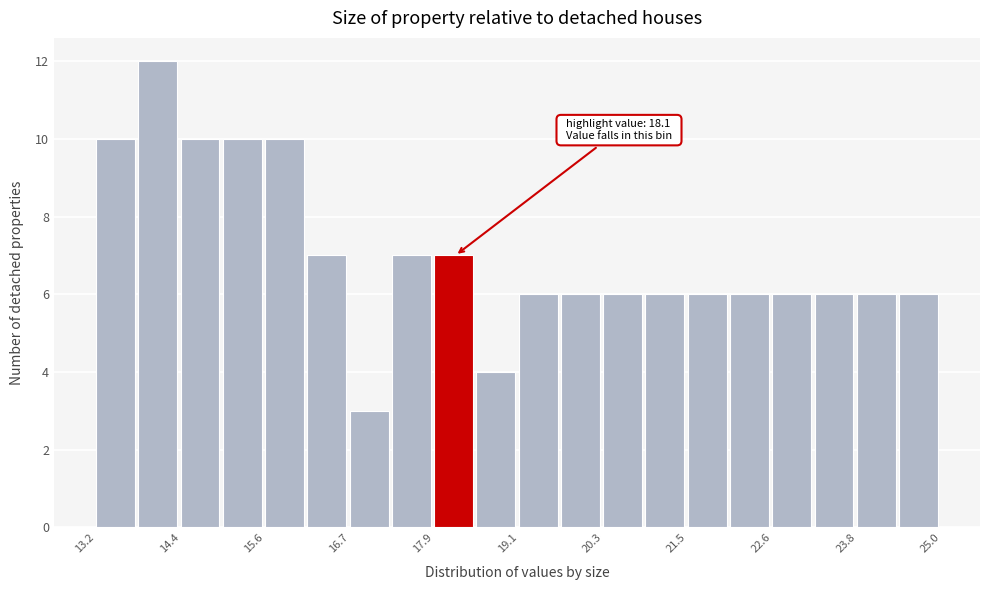

Around what value on the x-axis is the tallest bar? Give the approximate position of its centre, as read against the axis.

14.0